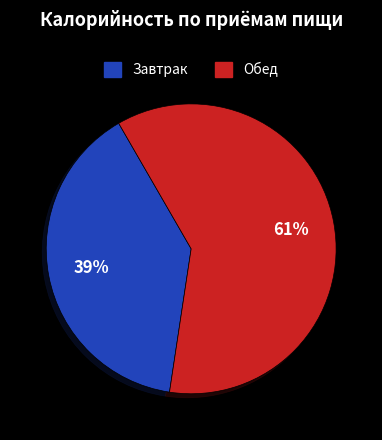

Is the sum of Обед and Завтрак greater than half?

Yes